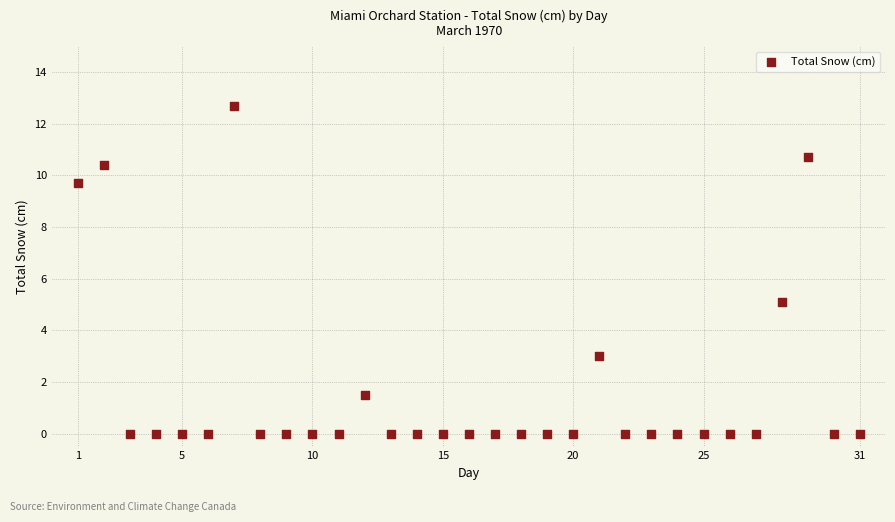

What Y value in the scatter plot is closest to 6?

5.1